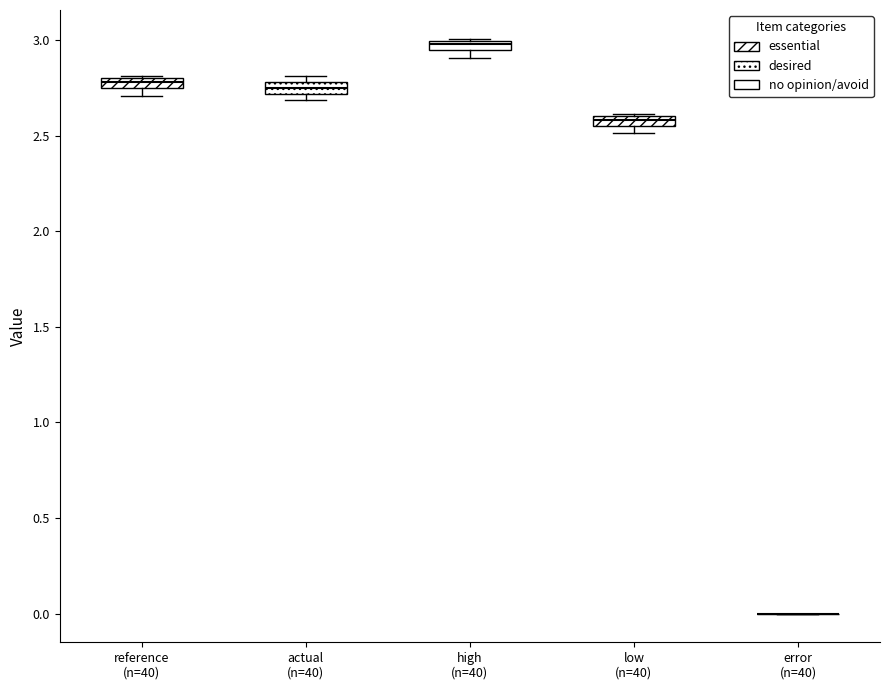

Where is the upper edge of the box for low (n=40) on the y-axis? The values are not printed on the chart, so give them approximately, as read against the axis.

2.60